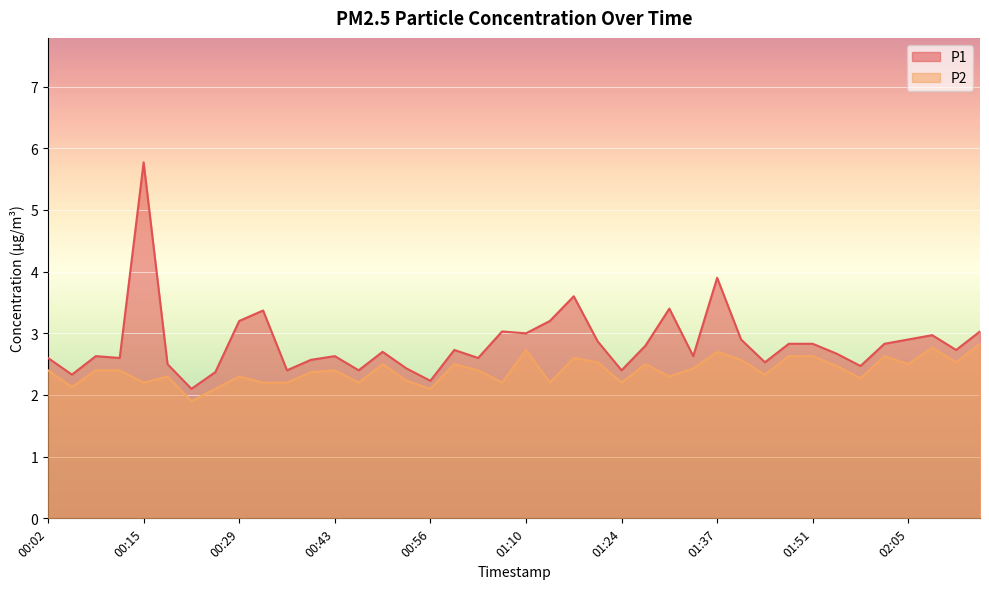

True or false: P1 has more than 1 interior local peaks.

True